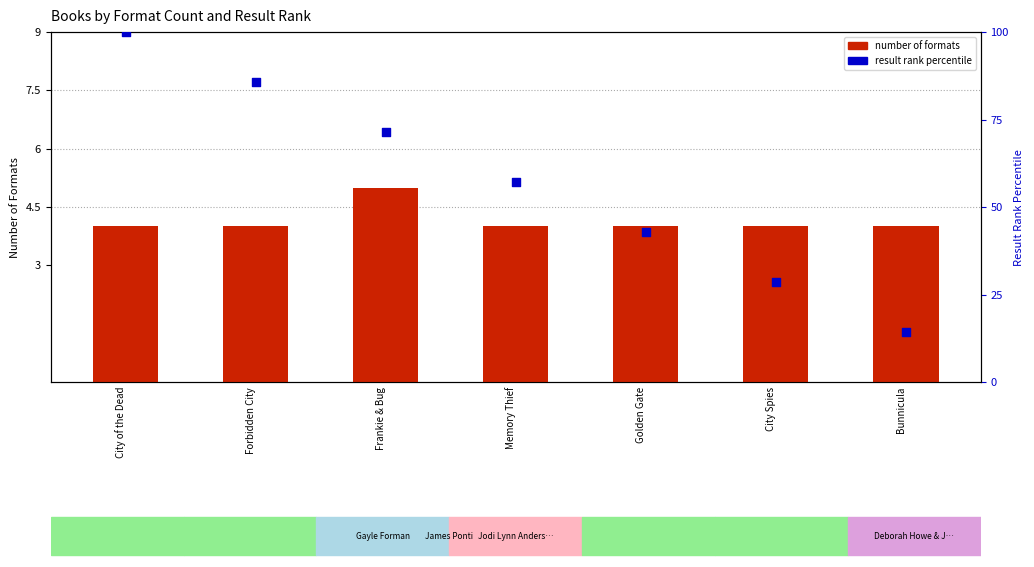

Which series contains the lowest Y value?

number of formats